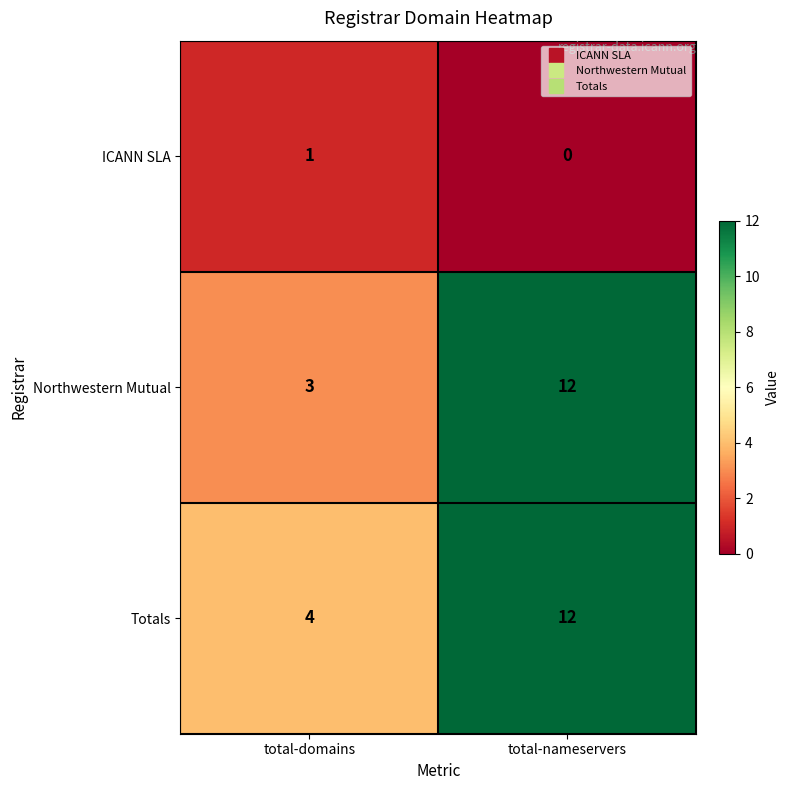

Count the number of data series in this chart.

3